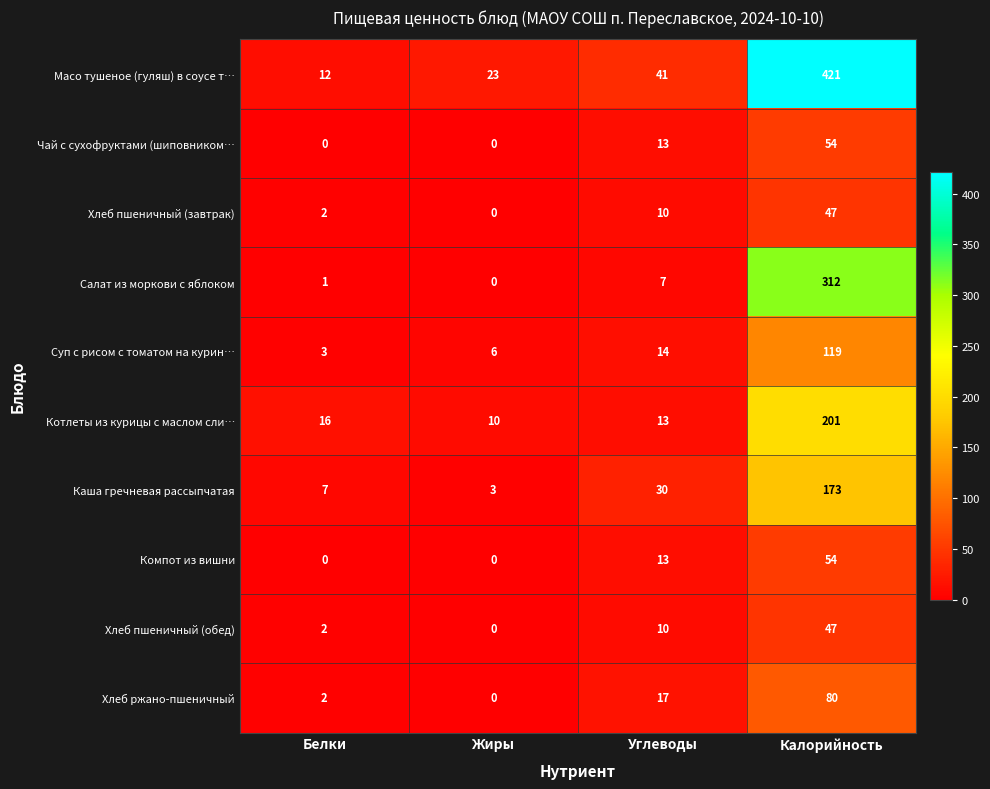

Read the Каша гречневая рассыпчатая value at Жиры.

3